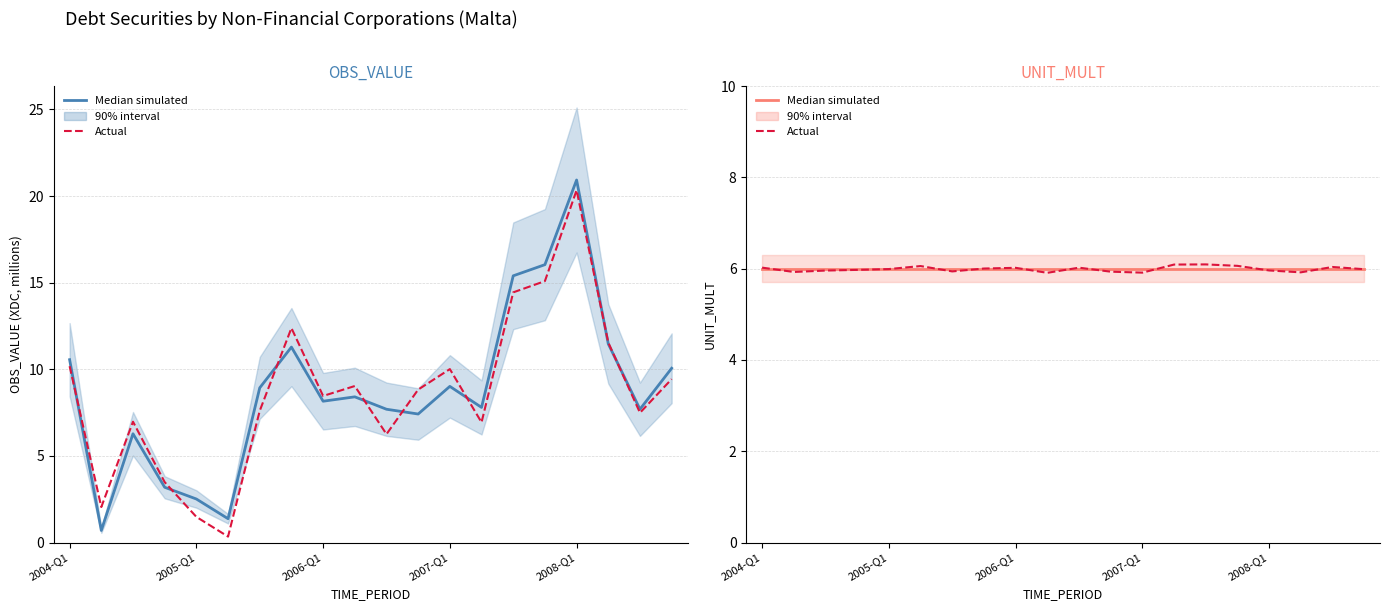

Which series changed the most between 5 and 18?

Actual